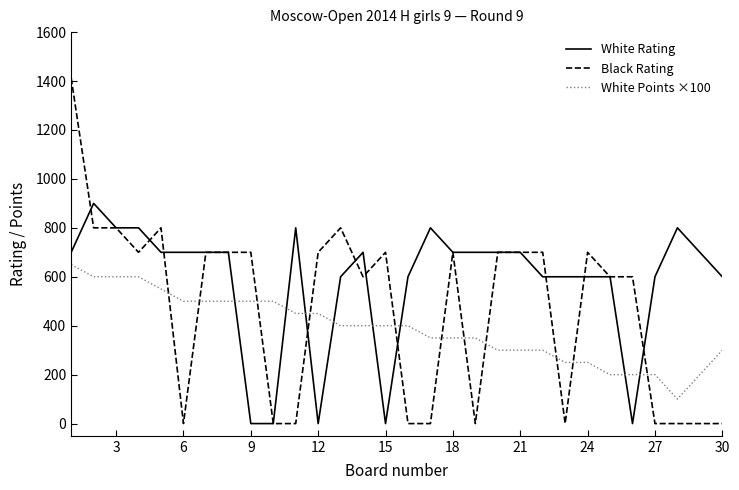

True or false: Black Rating and White Points ×100 intersect in this chart.

True